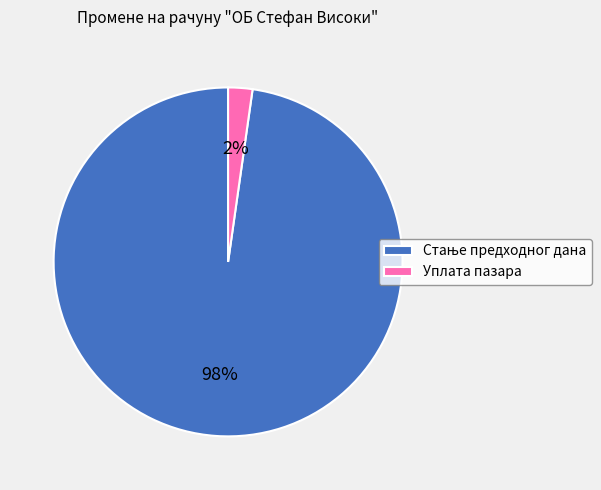

Does any single category account for the majority?

Yes